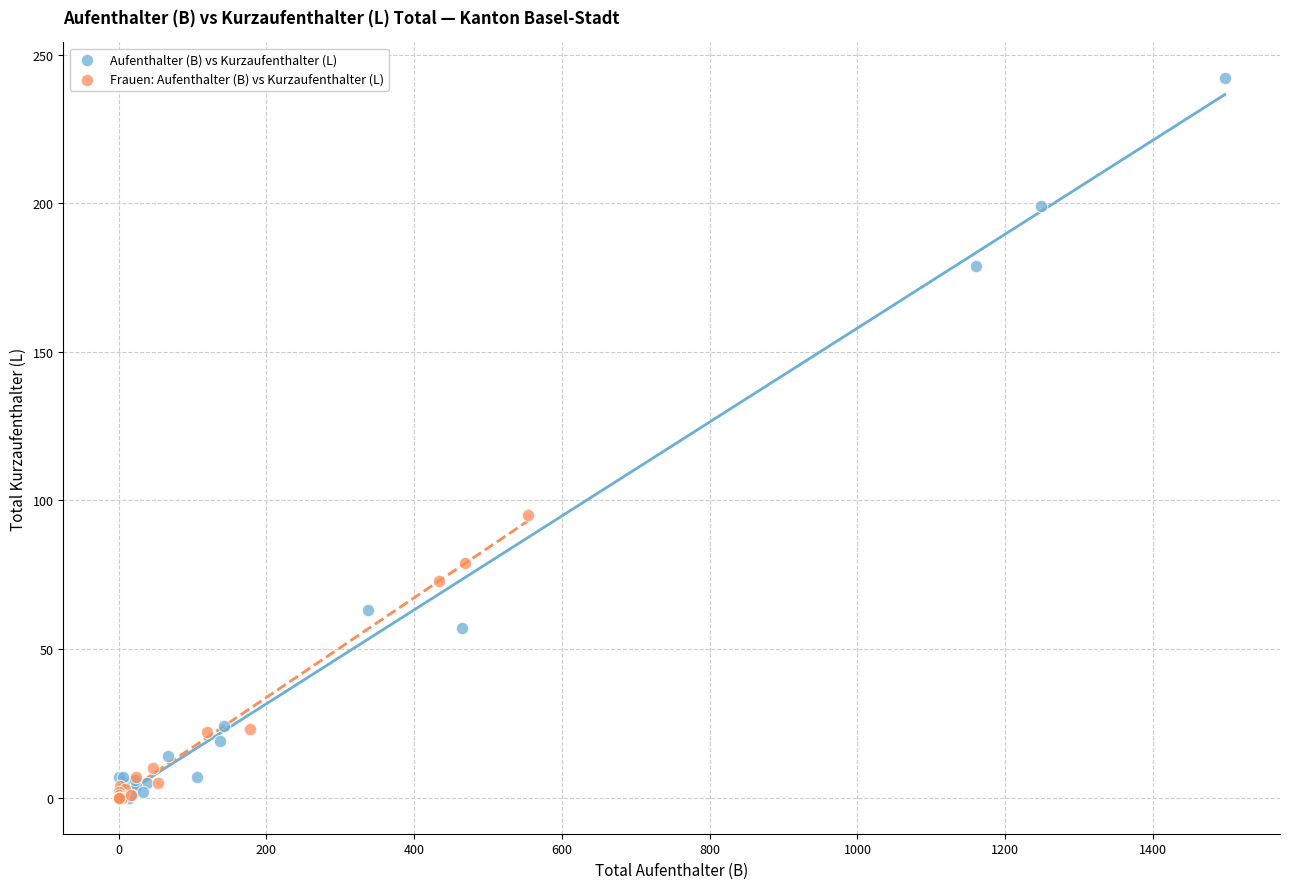

Which series contains the highest Y value?

Aufenthalter (B) vs Kurzaufenthalter (L)